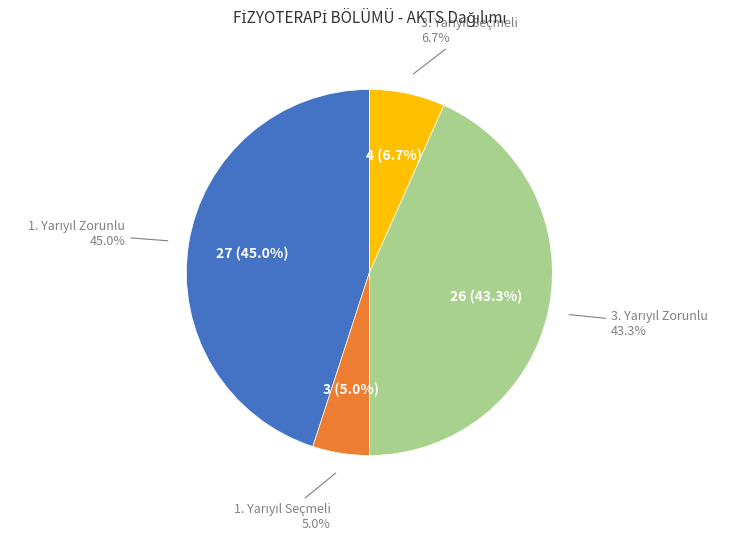

Is there a majority slice in this chart?

No